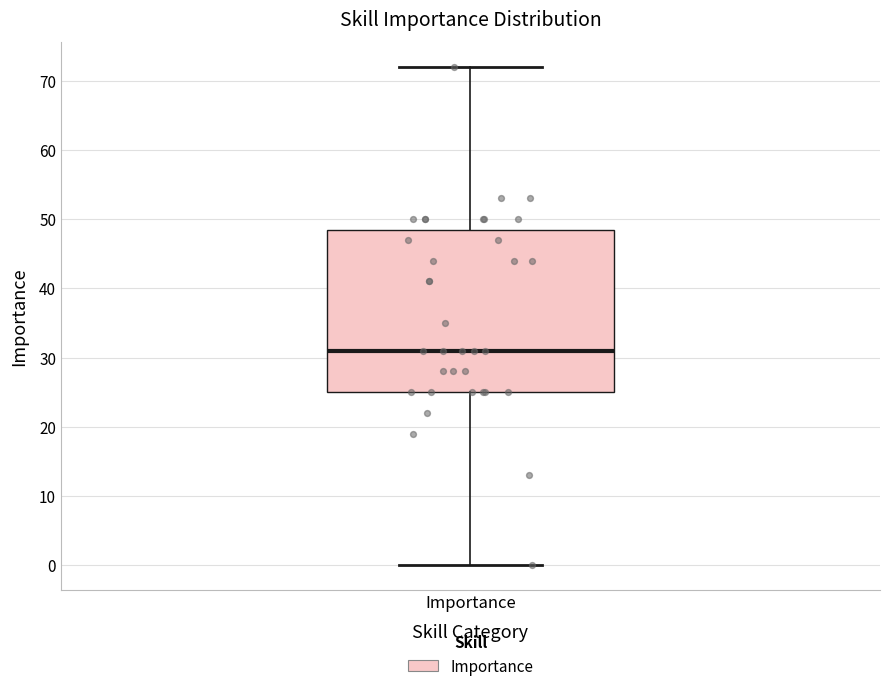

Read this box plot against the y-axis: the position of the median line, the range covered by the box, and the ends of both whiskers. The values are not printed on the chart, so give them approximately, as read against the axis.

median 31, box 25 to 49, whiskers 0 to 72